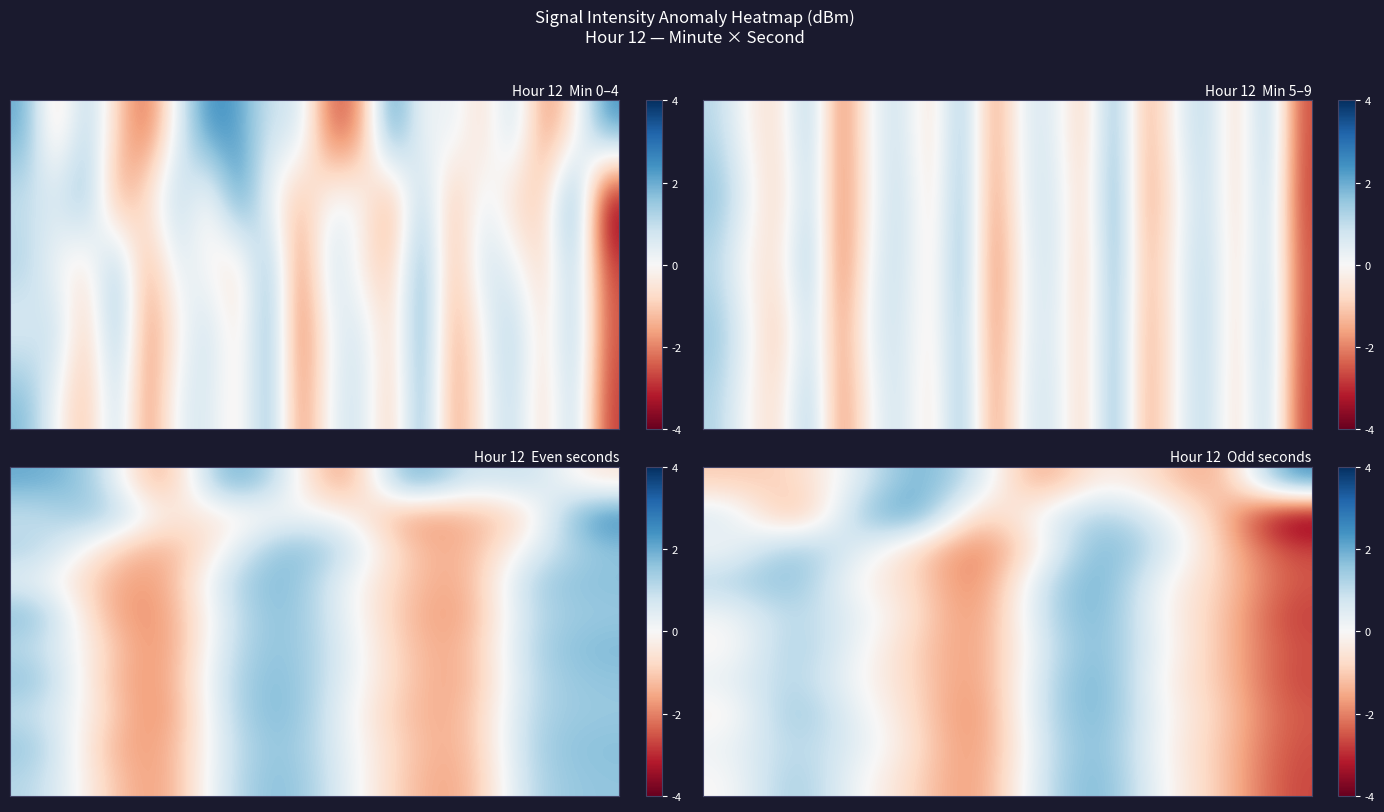

Which label corresponds to the smallest value in the chart?

9